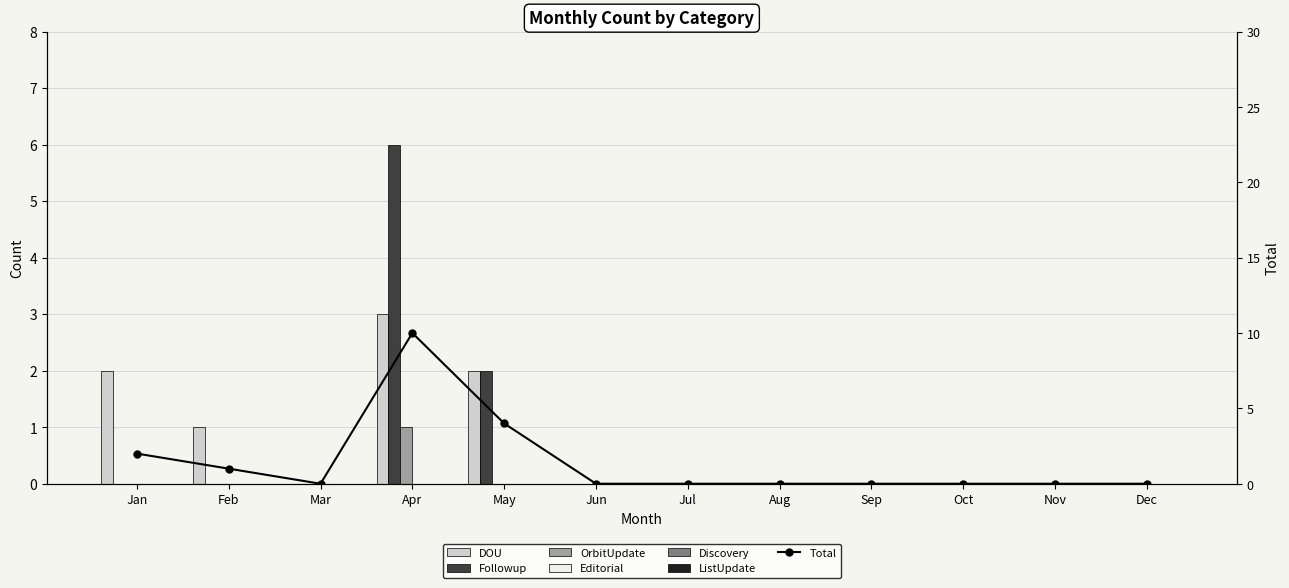

At how many categories does at least one series exceed 5?

1